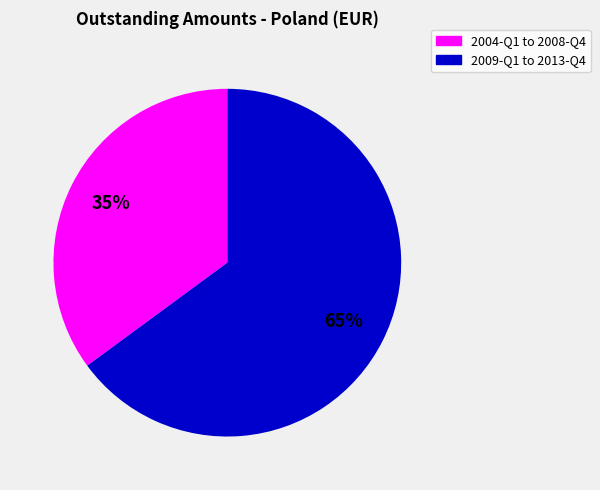

To the nearest percent, what is the average slice percentage?

50%